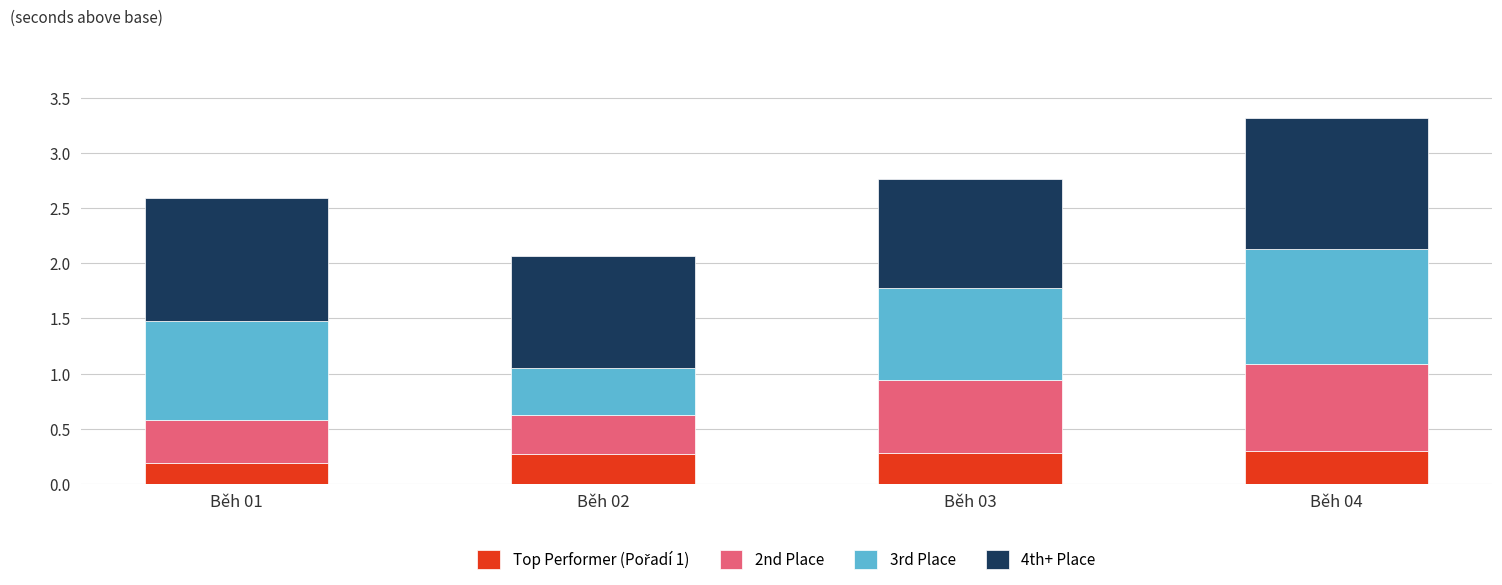

What is the total value across all series at Běh 01?

2.6